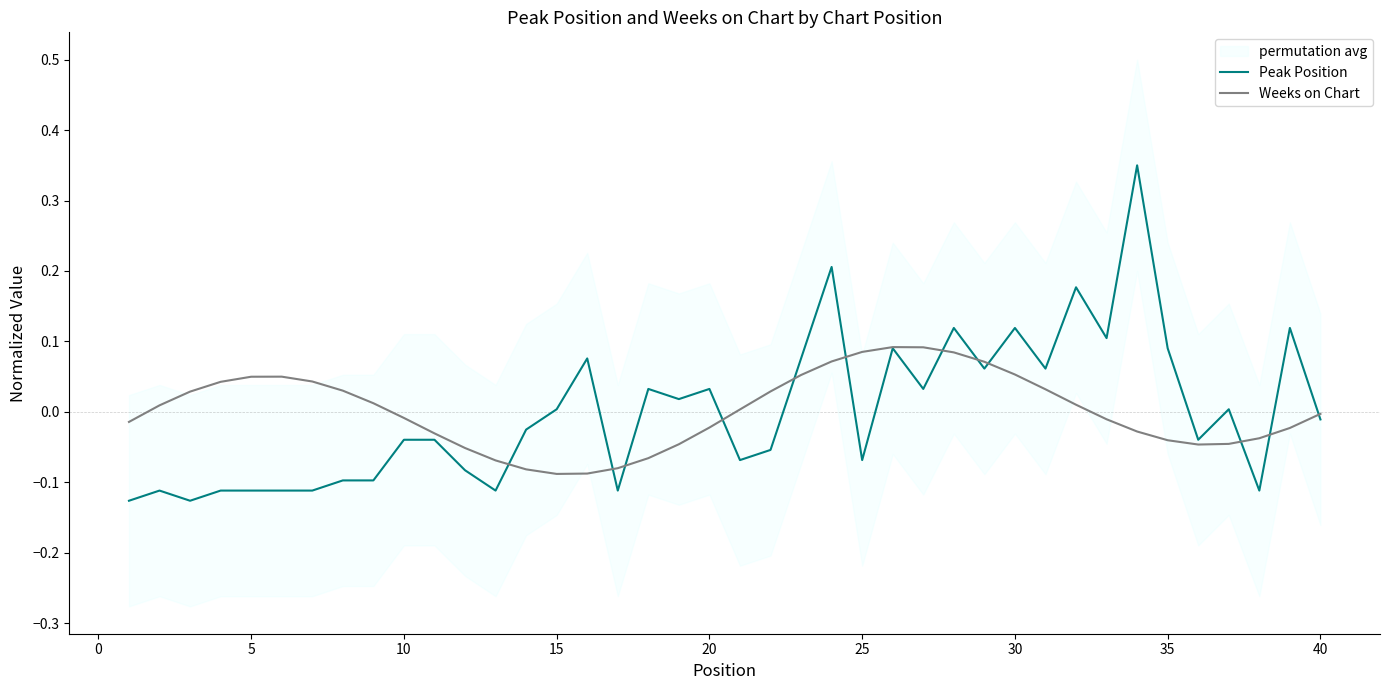

Reading left to right, transcribe all the data shown in this chart.

Peak Position: -0.1	-0.1	-0.1	-0.1	-0.1	-0.1	-0.1	-0.1	-0.1	-0.0	-0.0	-0.1	-0.1	-0.0	0.0	0.1	-0.1	0.0	0.0	0.0	-0.1	-0.1	0.1	0.2	-0.1	0.1	0.0	0.1	0.1	0.1	0.1	0.2	0.1	0.3	0.1	-0.0	0.0	-0.1	0.1	-0.0
Weeks on Chart: -0.0	0.0	0.0	0.0	0.0	0.0	0.0	0.0	0.0	-0.0	-0.0	-0.1	-0.1	-0.1	-0.1	-0.1	-0.1	-0.1	-0.0	-0.0	0.0	0.0	0.1	0.1	0.1	0.1	0.1	0.1	0.1	0.1	0.0	0.0	-0.0	-0.0	-0.0	-0.0	-0.0	-0.0	-0.0	-0.0